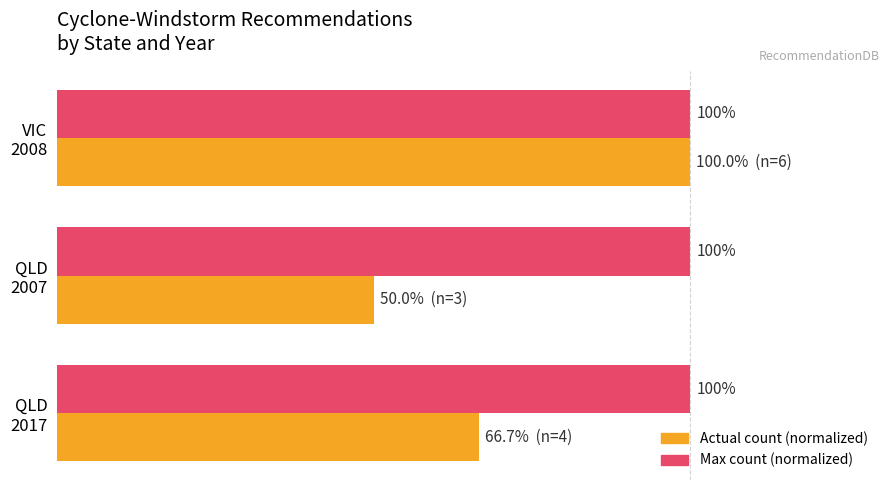

Rank the series by their average value, from lowest to highest.

Actual count (normalized), Max count (normalized)